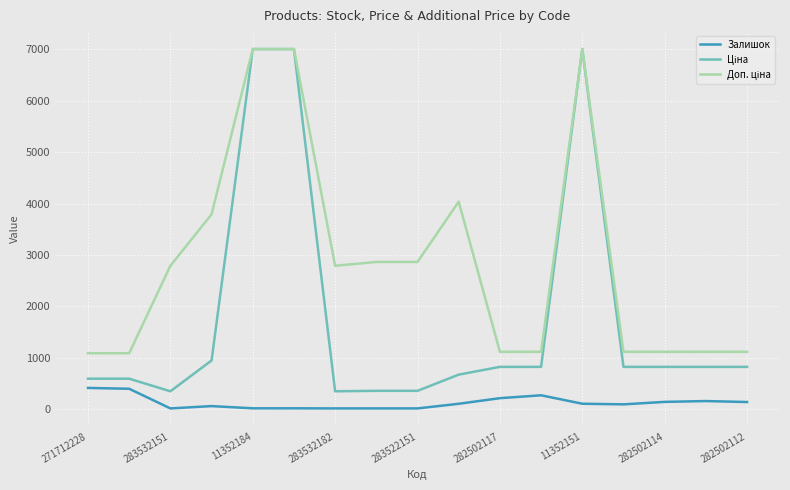

Does the chart display data point markers on the line(s)?

No